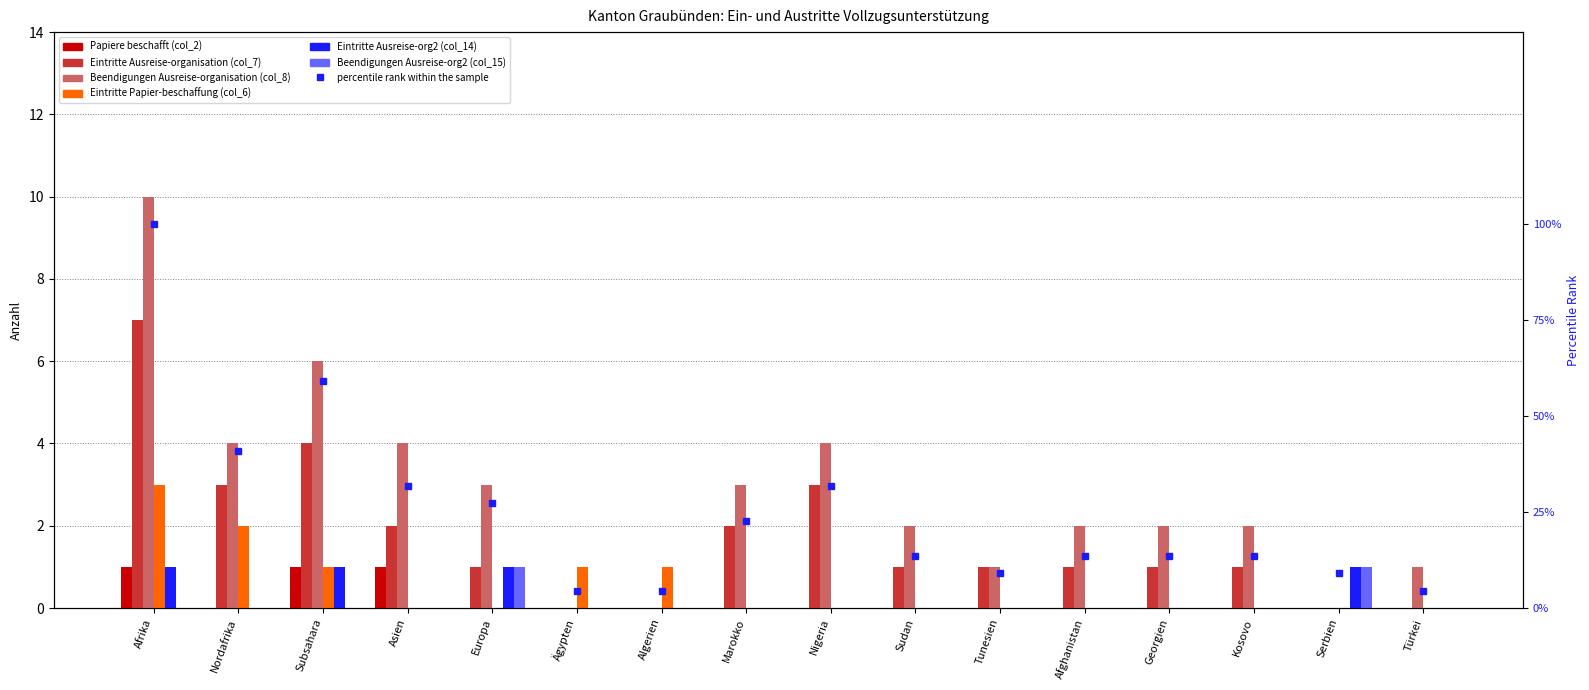

How many bars are there in total?

96